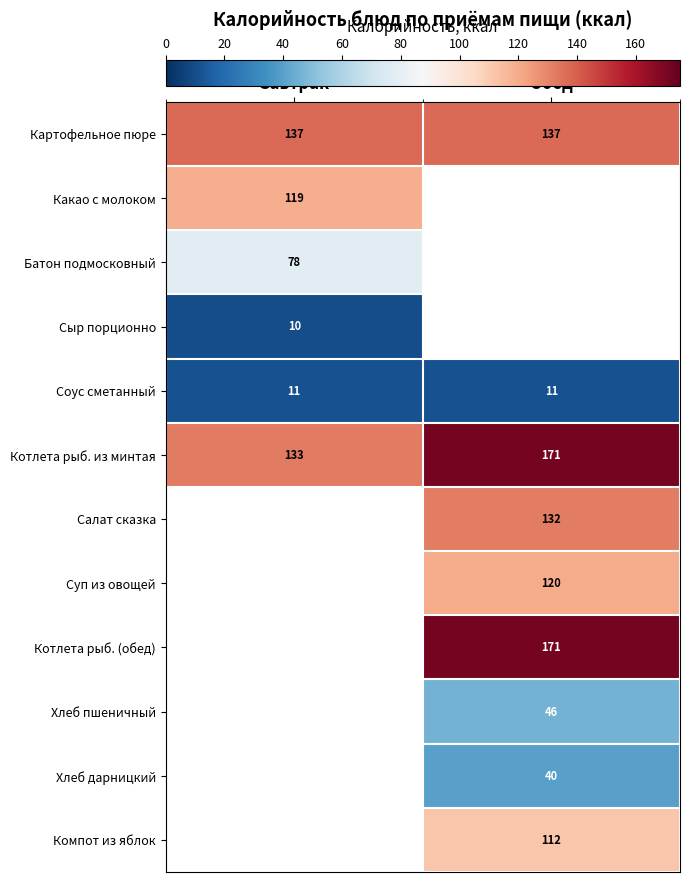

Is it true that Компот из яблок equals 112 at Обед?

True